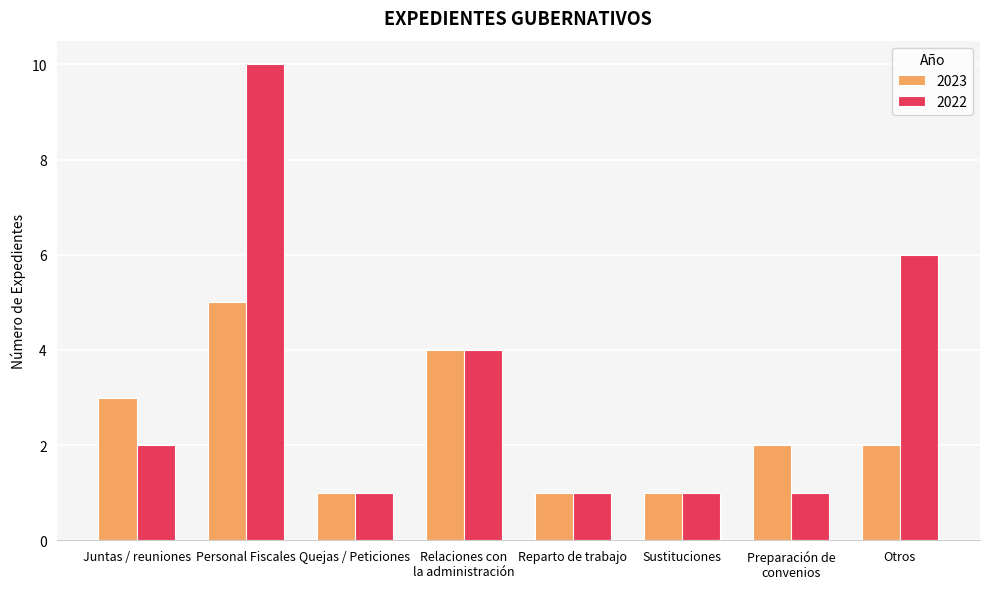

How many bars are there in each group?

2